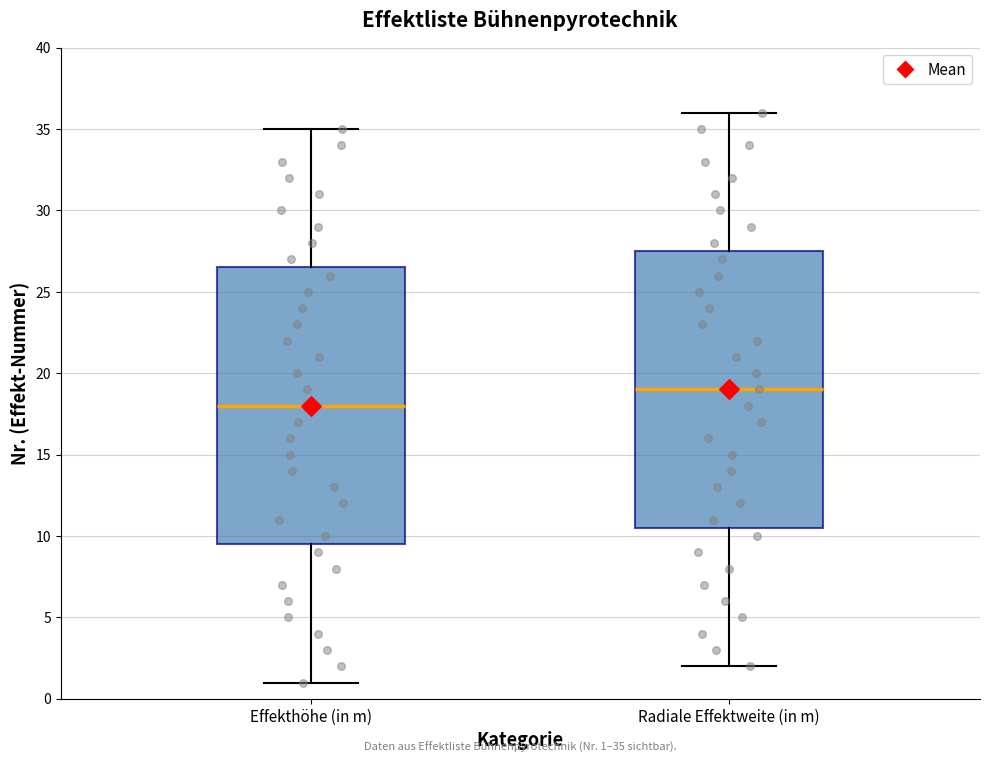

Which box's median line is the lowest?

Effekthöhe (in m)